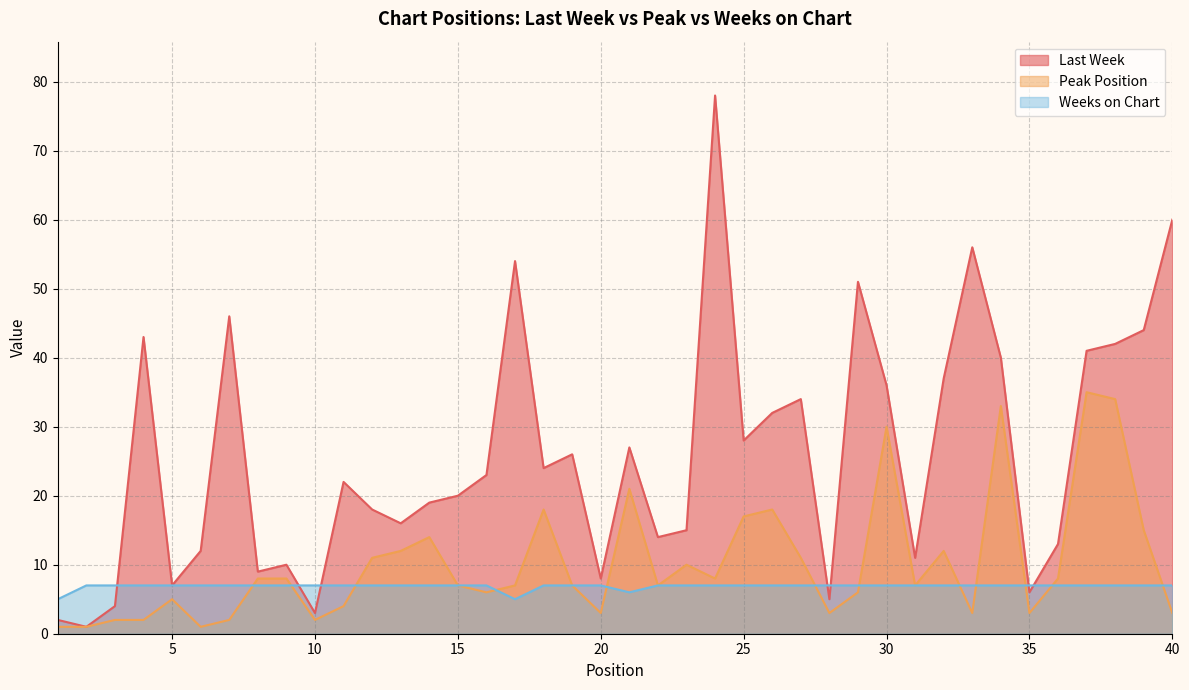

The Weeks on Chart series shows 4 at 38. True or false?

False